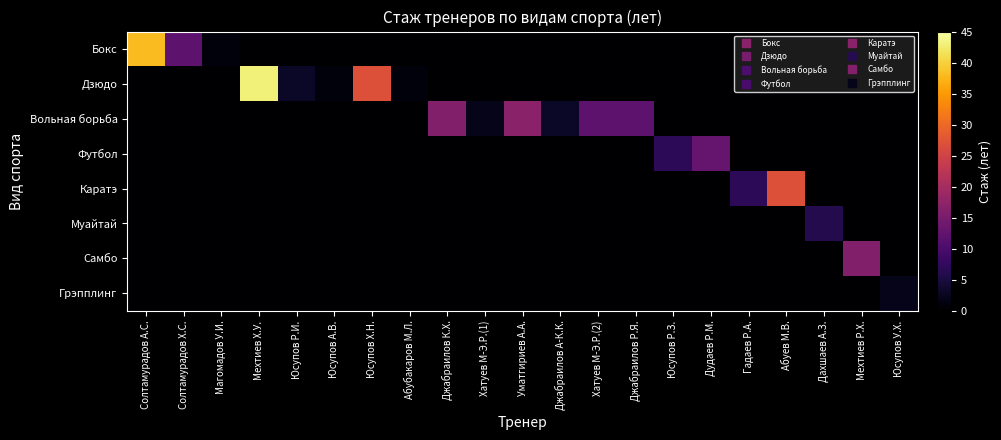

Reading left to right, what are all the values shown in this chart?

Бокс: Солтамурадов А.С.=38	Солтамурадов Х.С.=12	Магомадов У.И.=1	Мехтиев Х.У.=0	Юсупов Р.И.=0	Юсупов А.В.=0	Юсупов Х.Н.=0	Абубакаров М.Л.=0	Джабраилов К.Х.=0	Хатуев М-Э.Р.(1)=0	Уматгириев А.А.=0	Джабраилов А-К.К.=0	Хатуев М-Э.Р.(2)=0	Джабраилов Р.Я.=0	Юсупов Р.З.=0	Дудаев Р.М.=0	Гадаев Р.А.=0	Абуев М.В.=0	Дахшаев А.З.=0	Мехтиев Р.Х.=0	Юсупов У.Х.=0
Дзюдо: Солтамурадов А.С.=0	Солтамурадов Х.С.=0	Магомадов У.И.=0	Мехтиев Х.У.=43	Юсупов Р.И.=3	Юсупов А.В.=1	Юсупов Х.Н.=27	Абубакаров М.Л.=1	Джабраилов К.Х.=0	Хатуев М-Э.Р.(1)=0	Уматгириев А.А.=0	Джабраилов А-К.К.=0	Хатуев М-Э.Р.(2)=0	Джабраилов Р.Я.=0	Юсупов Р.З.=0	Дудаев Р.М.=0	Гадаев Р.А.=0	Абуев М.В.=0	Дахшаев А.З.=0	Мехтиев Р.Х.=0	Юсупов У.Х.=0
Вольная борьба: Солтамурадов А.С.=0	Солтамурадов Х.С.=0	Магомадов У.И.=0	Мехтиев Х.У.=0	Юсупов Р.И.=0	Юсупов А.В.=0	Юсупов Х.Н.=0	Абубакаров М.Л.=0	Джабраилов К.Х.=16	Хатуев М-Э.Р.(1)=2	Уматгириев А.А.=17	Джабраилов А-К.К.=3	Хатуев М-Э.Р.(2)=12	Джабраилов Р.Я.=12	Юсупов Р.З.=0	Дудаев Р.М.=0	Гадаев Р.А.=0	Абуев М.В.=0	Дахшаев А.З.=0	Мехтиев Р.Х.=0	Юсупов У.Х.=0
Футбол: Солтамурадов А.С.=0	Солтамурадов Х.С.=0	Магомадов У.И.=0	Мехтиев Х.У.=0	Юсупов Р.И.=0	Юсупов А.В.=0	Юсупов Х.Н.=0	Абубакаров М.Л.=0	Джабраилов К.Х.=0	Хатуев М-Э.Р.(1)=0	Уматгириев А.А.=0	Джабраилов А-К.К.=0	Хатуев М-Э.Р.(2)=0	Джабраилов Р.Я.=0	Юсупов Р.З.=7	Дудаев Р.М.=13	Гадаев Р.А.=0	Абуев М.В.=0	Дахшаев А.З.=0	Мехтиев Р.Х.=0	Юсупов У.Х.=0
Каратэ: Солтамурадов А.С.=0	Солтамурадов Х.С.=0	Магомадов У.И.=0	Мехтиев Х.У.=0	Юсупов Р.И.=0	Юсупов А.В.=0	Юсупов Х.Н.=0	Абубакаров М.Л.=0	Джабраилов К.Х.=0	Хатуев М-Э.Р.(1)=0	Уматгириев А.А.=0	Джабраилов А-К.К.=0	Хатуев М-Э.Р.(2)=0	Джабраилов Р.Я.=0	Юсупов Р.З.=0	Дудаев Р.М.=0	Гадаев Р.А.=7	Абуев М.В.=27	Дахшаев А.З.=0	Мехтиев Р.Х.=0	Юсупов У.Х.=0
Муайтай: Солтамурадов А.С.=0	Солтамурадов Х.С.=0	Магомадов У.И.=0	Мехтиев Х.У.=0	Юсупов Р.И.=0	Юсупов А.В.=0	Юсупов Х.Н.=0	Абубакаров М.Л.=0	Джабраилов К.Х.=0	Хатуев М-Э.Р.(1)=0	Уматгириев А.А.=0	Джабраилов А-К.К.=0	Хатуев М-Э.Р.(2)=0	Джабраилов Р.Я.=0	Юсупов Р.З.=0	Дудаев Р.М.=0	Гадаев Р.А.=0	Абуев М.В.=0	Дахшаев А.З.=6	Мехтиев Р.Х.=0	Юсупов У.Х.=0
Самбо: Солтамурадов А.С.=0	Солтамурадов Х.С.=0	Магомадов У.И.=0	Мехтиев Х.У.=0	Юсупов Р.И.=0	Юсупов А.В.=0	Юсупов Х.Н.=0	Абубакаров М.Л.=0	Джабраилов К.Х.=0	Хатуев М-Э.Р.(1)=0	Уматгириев А.А.=0	Джабраилов А-К.К.=0	Хатуев М-Э.Р.(2)=0	Джабраилов Р.Я.=0	Юсупов Р.З.=0	Дудаев Р.М.=0	Гадаев Р.А.=0	Абуев М.В.=0	Дахшаев А.З.=0	Мехтиев Р.Х.=16	Юсупов У.Х.=0
Грэпплинг: Солтамурадов А.С.=0	Солтамурадов Х.С.=0	Магомадов У.И.=0	Мехтиев Х.У.=0	Юсупов Р.И.=0	Юсупов А.В.=0	Юсупов Х.Н.=0	Абубакаров М.Л.=0	Джабраилов К.Х.=0	Хатуев М-Э.Р.(1)=0	Уматгириев А.А.=0	Джабраилов А-К.К.=0	Хатуев М-Э.Р.(2)=0	Джабраилов Р.Я.=0	Юсупов Р.З.=0	Дудаев Р.М.=0	Гадаев Р.А.=0	Абуев М.В.=0	Дахшаев А.З.=0	Мехтиев Р.Х.=0	Юсупов У.Х.=2